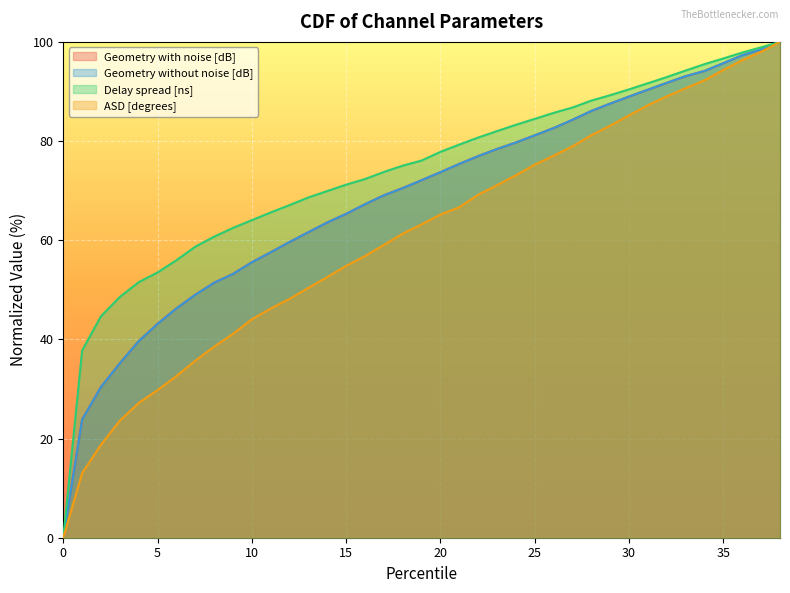

Reading right to left, what are all the values shown in this chart?

Geometry with noise [dB]: 100.0	98.5	97.3	95.7	94.1	93.1	91.7	90.4	89.0	87.6	86.1	84.3	82.6	81.2	79.7	78.4	77.0	75.4	73.7	72.1	70.5	69.1	67.3	65.3	63.6	61.6	59.7	57.6	55.6	53.2	51.4	49.0	46.3	43.1	39.6	35.2	30.4	23.8	0.0
Geometry without noise [dB]: 100.0	98.5	97.3	95.7	94.1	93.1	91.7	90.4	89.0	87.6	86.1	84.3	82.6	81.2	79.7	78.4	77.0	75.4	73.7	72.1	70.5	69.1	67.3	65.3	63.6	61.6	59.7	57.6	55.6	53.2	51.4	49.0	46.3	43.1	39.6	35.2	30.4	23.8	0.0
Delay spread [ns]: 100.0	98.9	97.8	96.7	95.5	94.2	92.9	91.7	90.4	89.3	88.2	86.8	85.7	84.5	83.3	82.0	80.7	79.3	77.8	76.1	75.0	73.8	72.3	71.2	69.9	68.6	67.1	65.6	64.0	62.5	60.7	58.7	56.0	53.5	51.5	48.6	44.7	37.8	0.0
ASD [degrees]: 100.0	98.0	96.3	94.4	92.3	90.7	89.0	87.2	85.2	83.1	81.2	79.0	77.1	75.2	73.1	71.1	69.2	66.7	65.2	63.2	61.3	59.1	56.8	54.8	52.6	50.4	48.2	46.2	44.1	41.1	38.5	35.7	32.6	29.8	27.2	23.6	18.8	13.1	0.0